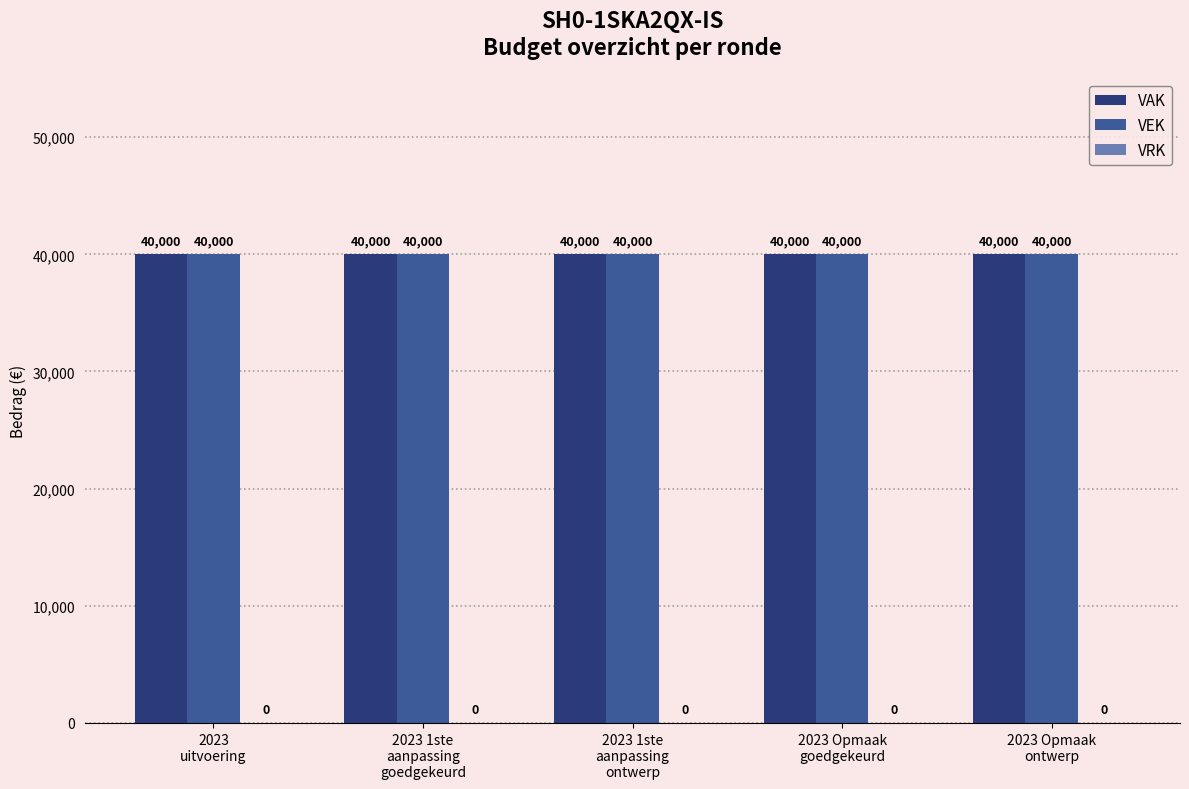

What is the sum of the VEK values at 2023
uitvoering and 2023 1ste
aanpassing
goedgekeurd?

80000